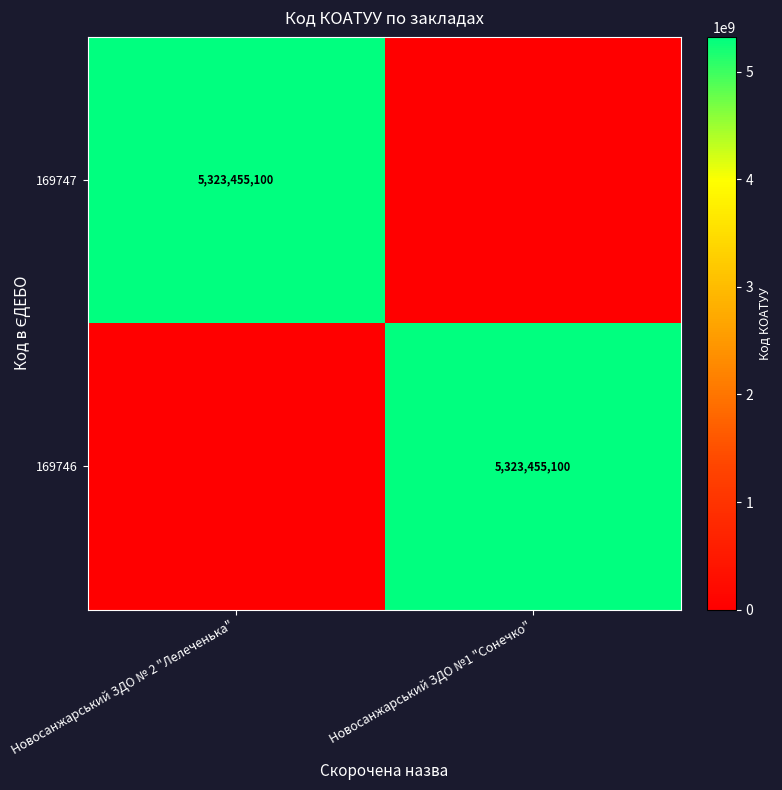

At which category is the sum across all series the highest?

Новосанжарський ЗДО № 2 "Лелеченька"